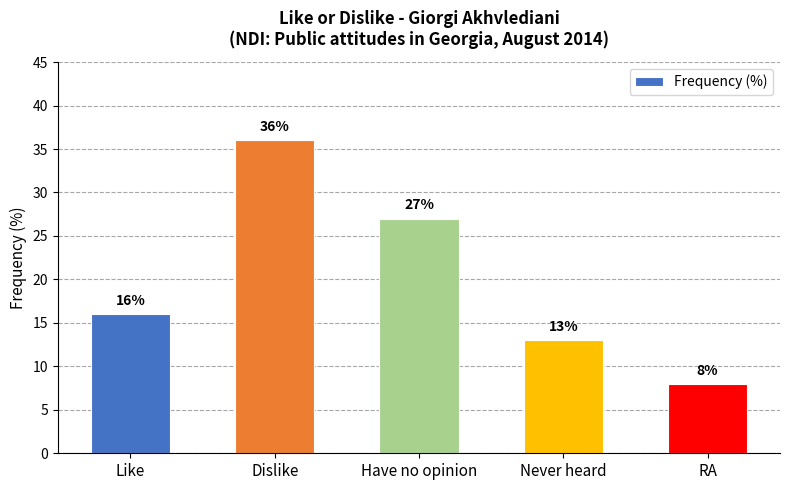

Rank the categories by value from highest to lowest.

Dislike, Have no opinion, Like, Never heard, RA